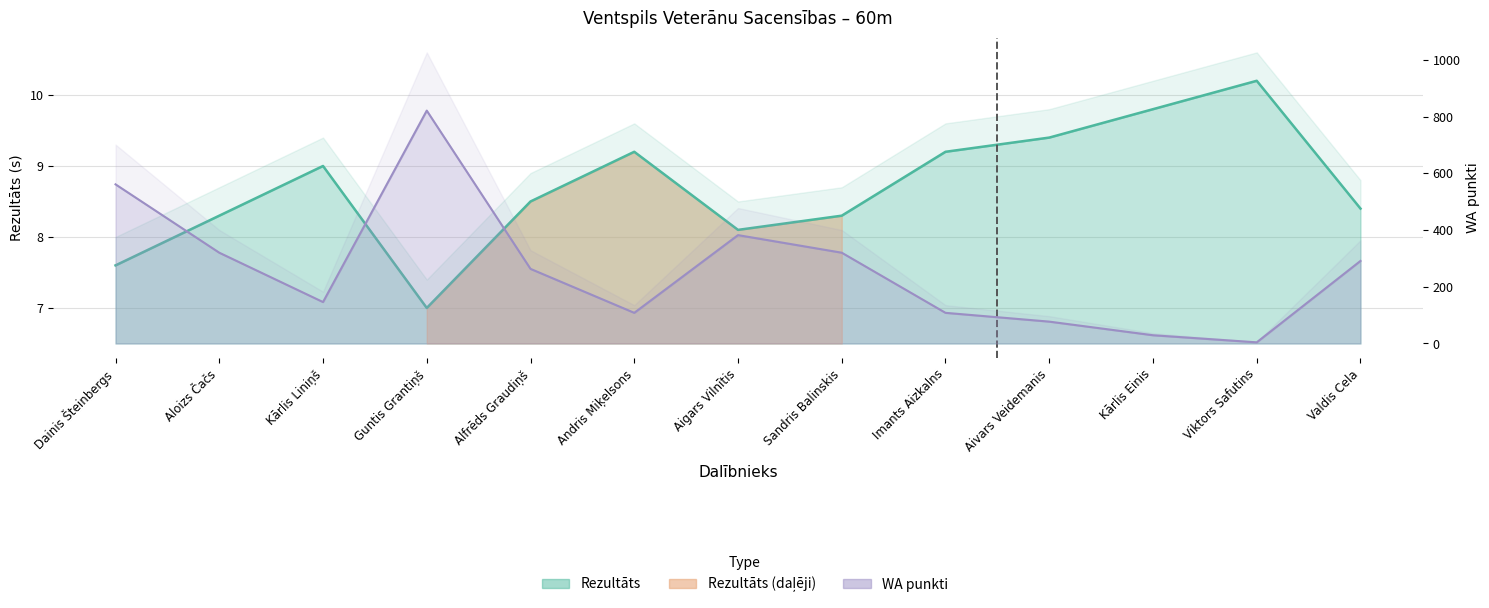

Reading left to right, list all the values displayed in this chart.

Rezultāts: Dainis Šteinbergs=7.6	Aloizs Čačs=8.3	Kārlis Liniņš=9.0	Guntis Grantiņš=7.0	Alfrēds Graudiņš=8.5	Andris Miķelsons=9.2	Aigars Vilnītis=8.1	Sandris Balinskis=8.3	Imants Aizkalns=9.2	Aivars Veidemanis=9.4	Kārlis Einis=9.8	Viktors Safutins=10.2	Valdis Cela=8.4
WA: Dainis Šteinbergs=561.0	Aloizs Čačs=320.0	Kārlis Liniņš=146.0	Guntis Grantiņš=821.0	Alfrēds Graudiņš=263.0	Andris Miķelsons=108.0	Aigars Vilnītis=382.0	Sandris Balinskis=320.0	Imants Aizkalns=108.0	Aivars Veidemanis=77.0	Kārlis Einis=29.0	Viktors Safutins=4.0	Valdis Cela=291.0